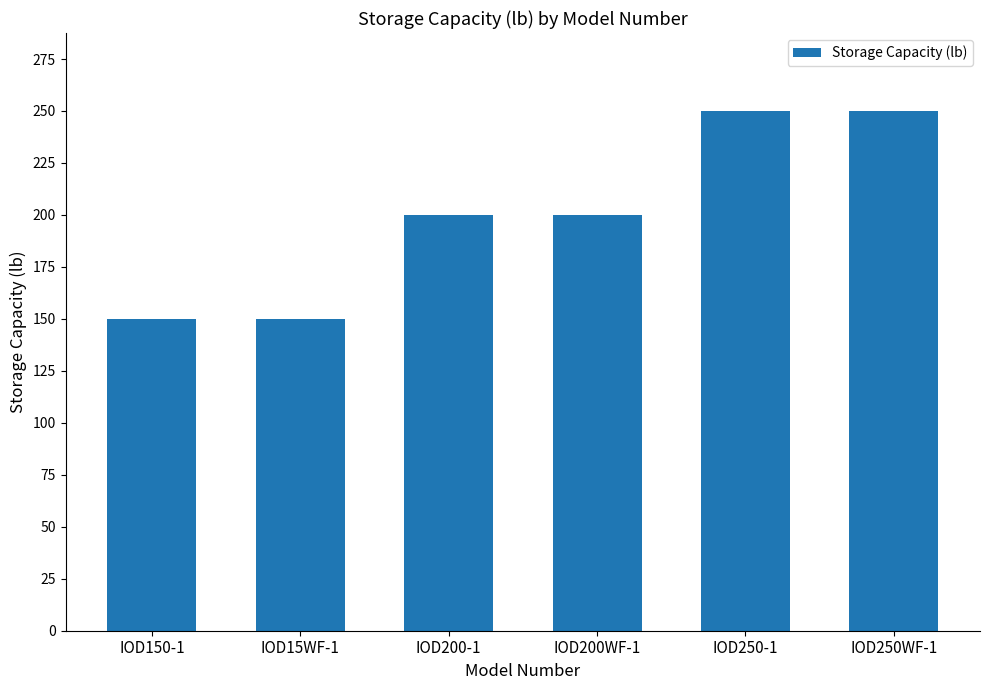

Are the bars horizontal?

No